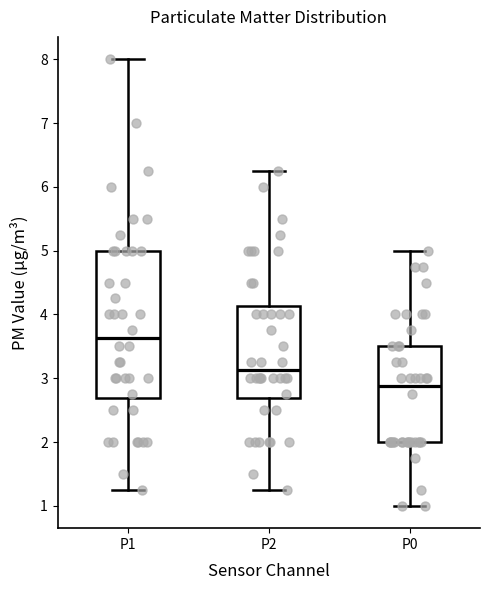

Reading left to right, transcribe this box plot: for each box, give where its median line is, the range the box spans, and where its two whiskers end, as read against the y-axis. The values are not printed on the chart, so give them approximately, as read against the axis.

P1: median 3.6, box 2.7 to 5.0, whiskers 1.3 to 8.0
P2: median 3.1, box 2.7 to 4.1, whiskers 1.3 to 6.3
P0: median 2.9, box 2.0 to 3.5, whiskers 1.0 to 5.0